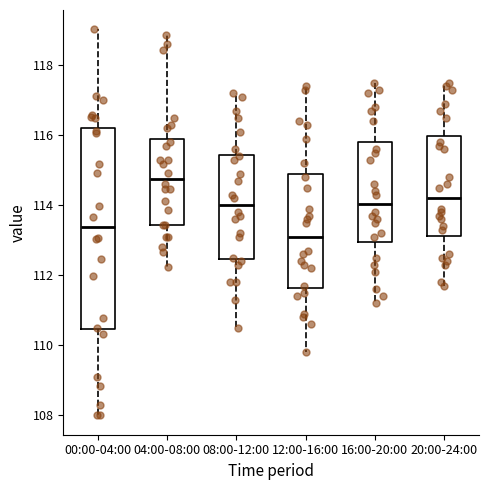

Which box's median line is the lowest?

12:00-16:00